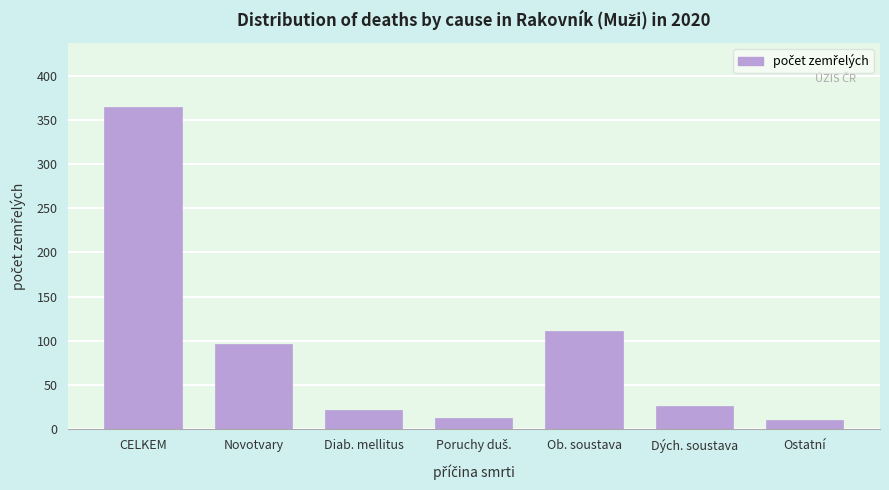

Reading left to right, transcribe all the data shown in this chart.

364	96	22	13	111	26	11